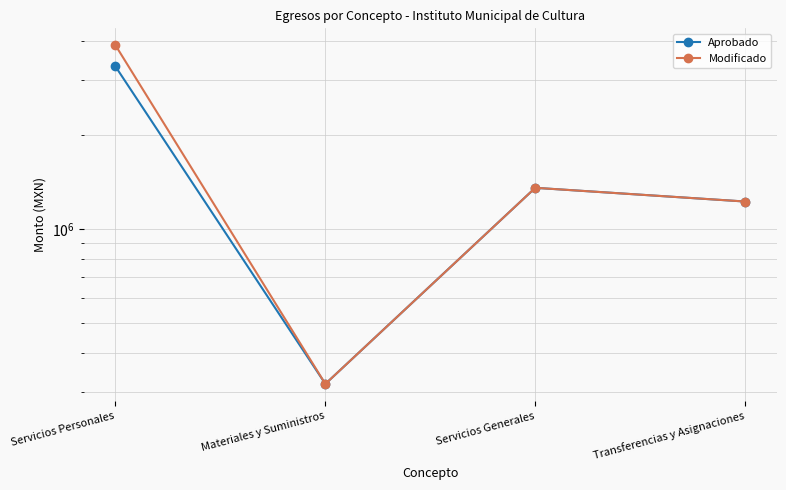

At which category does Aprobado reach its first local valley?

Materiales y Suministros